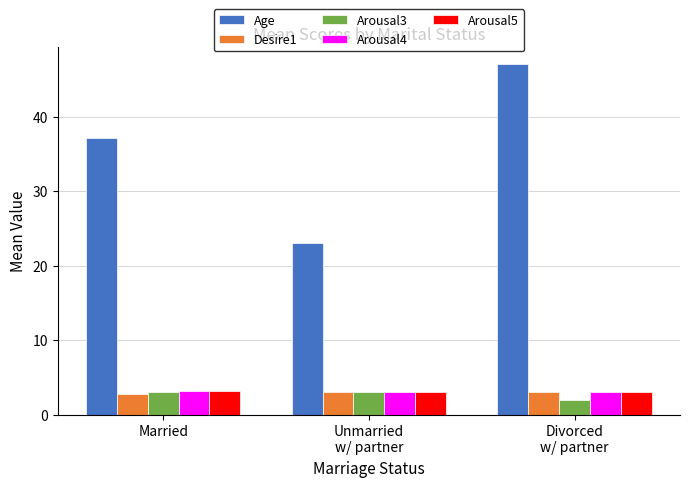

What is the smallest value displayed?

2.0